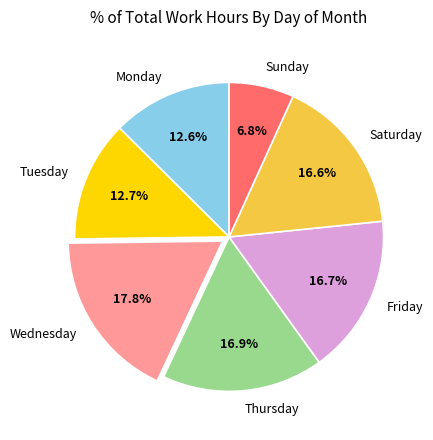

Which category has the biggest portion of the pie?

Wednesday